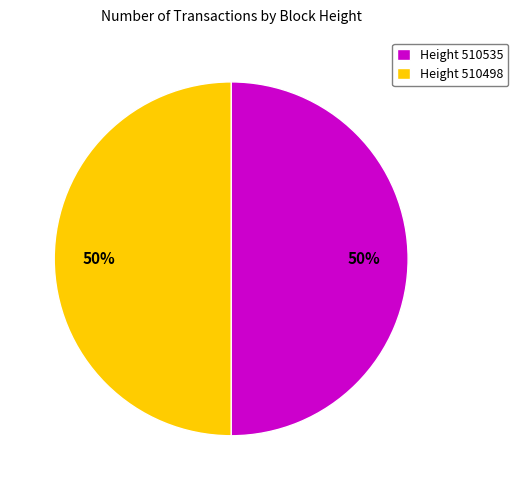

Is the sum of Height 510535 and Height 510498 greater than half?

Yes